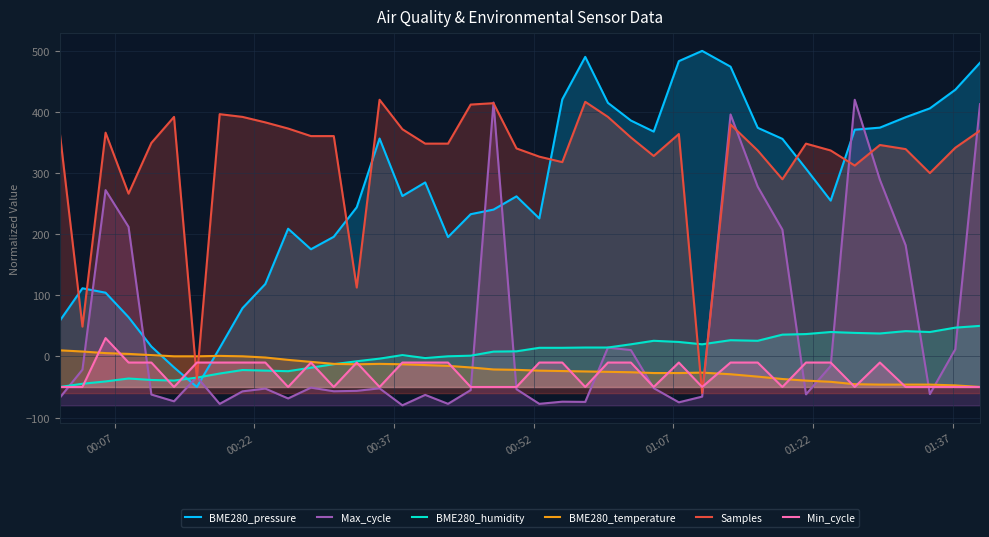

What is the maximum value for Min_cycle?

30.0